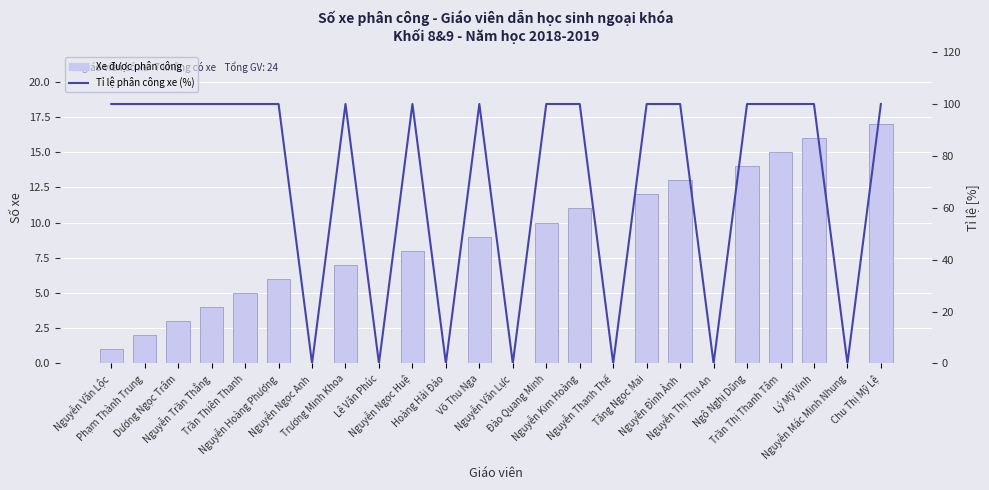

Where is Tỉ lệ phân công xe (%) nearest to the value 50?

Nguyễn Văn Lộc